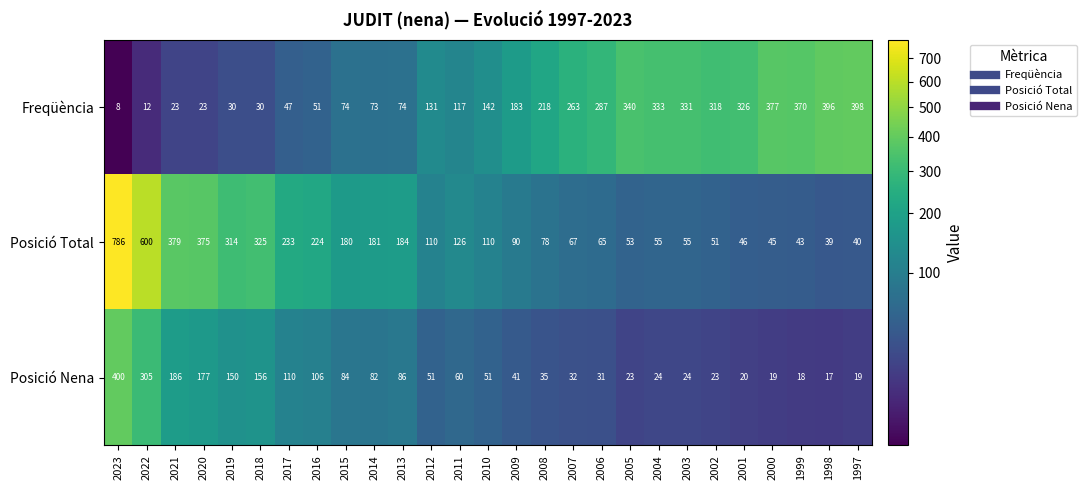

Read the Freqüència value at 2008.

218